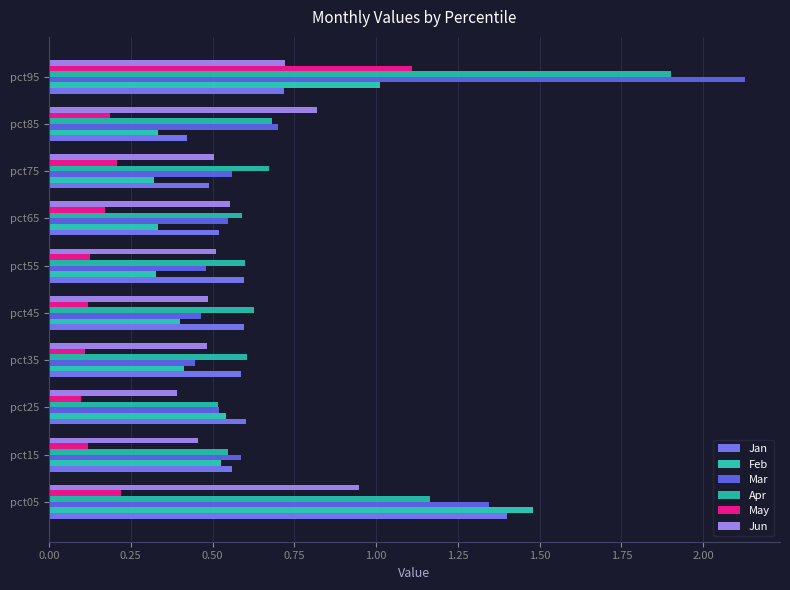

How many series are shown in this chart?

6